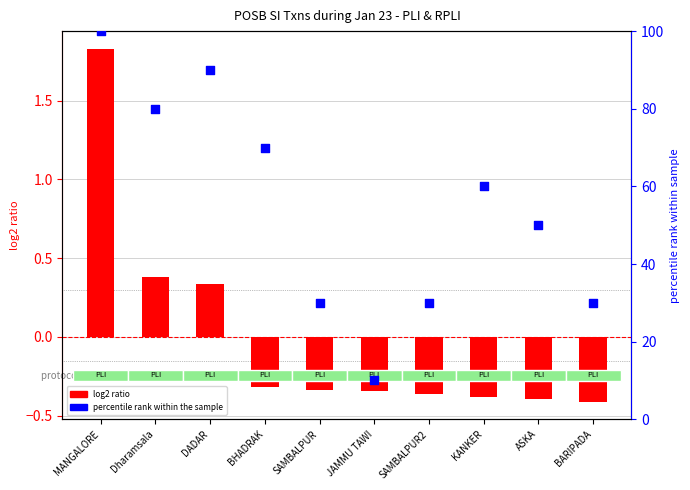

What is the total value across all series at Dharamsala?

80.4